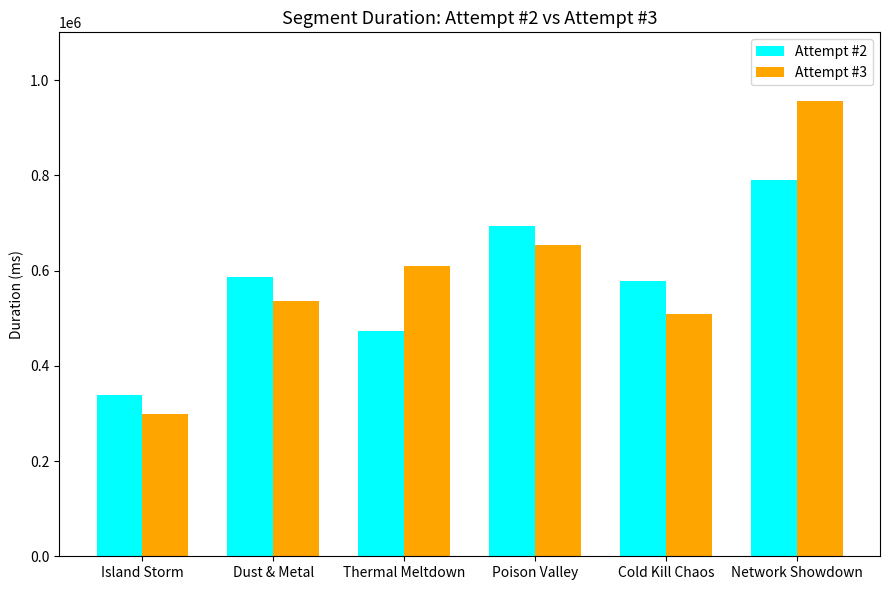

Which series changed the most between Poison Valley and Network Showdown?

Attempt #3